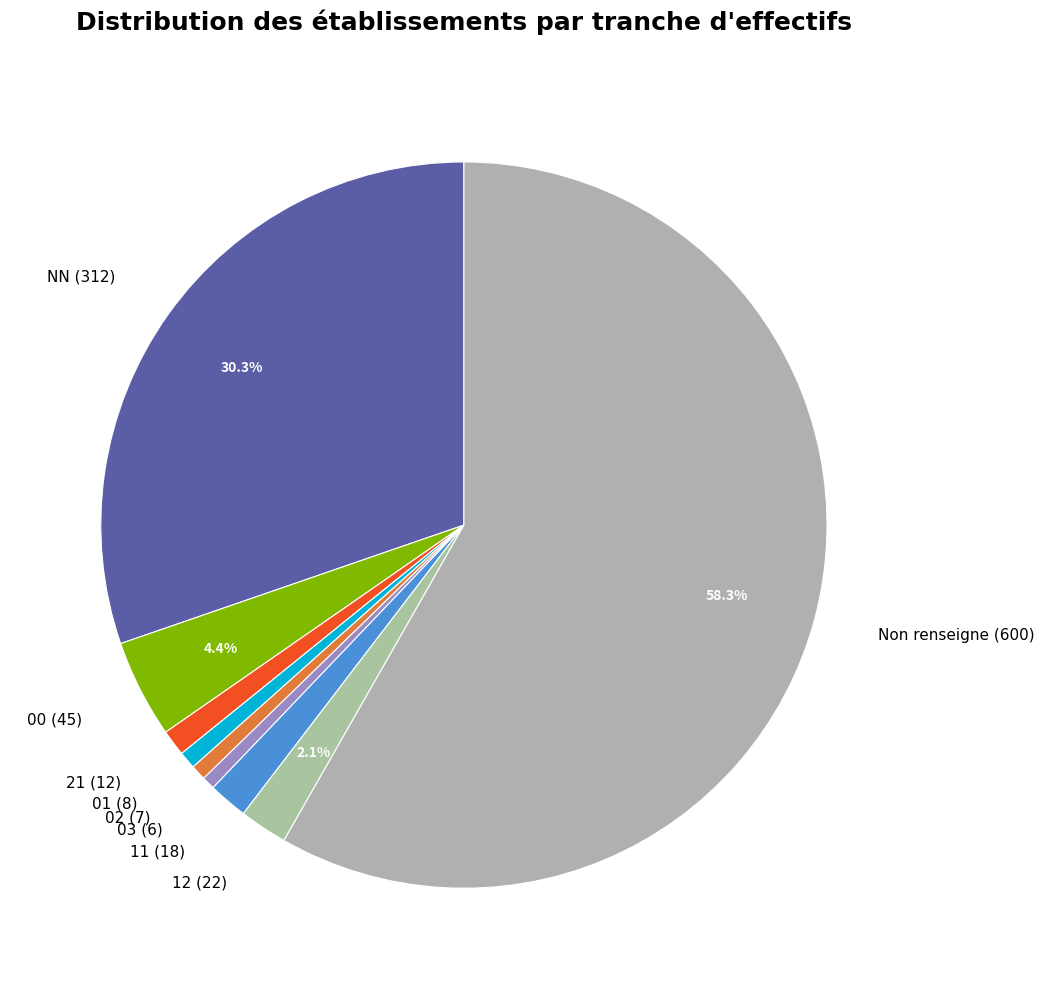

Which has a higher value, 12 (22) or 01 (8)?

12 (22)